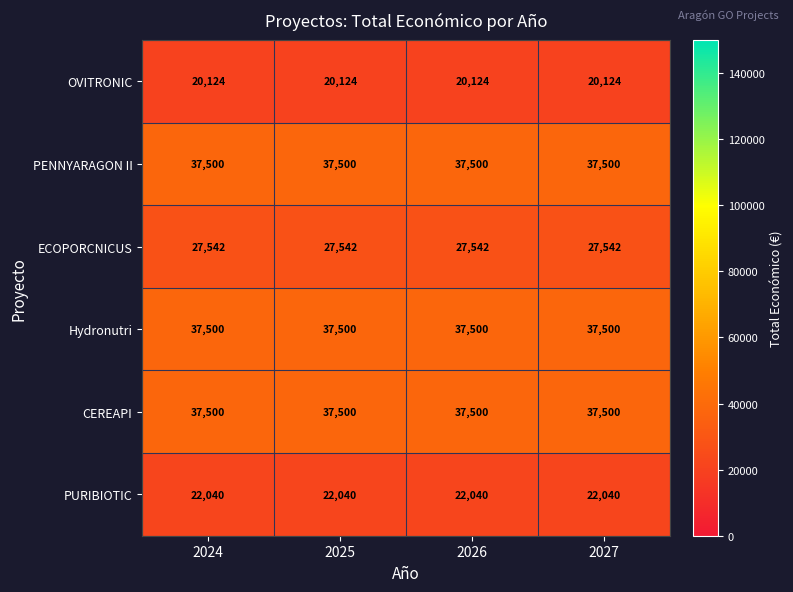

What is the difference between the highest and lowest values at 2024?

17376